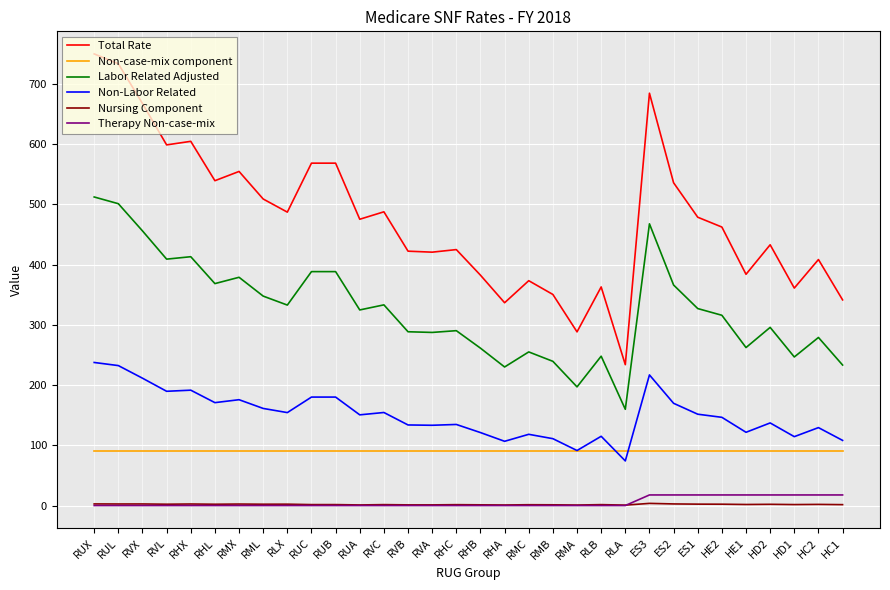

True or false: Non-case-mix component and Total Rate cross at least once.

False